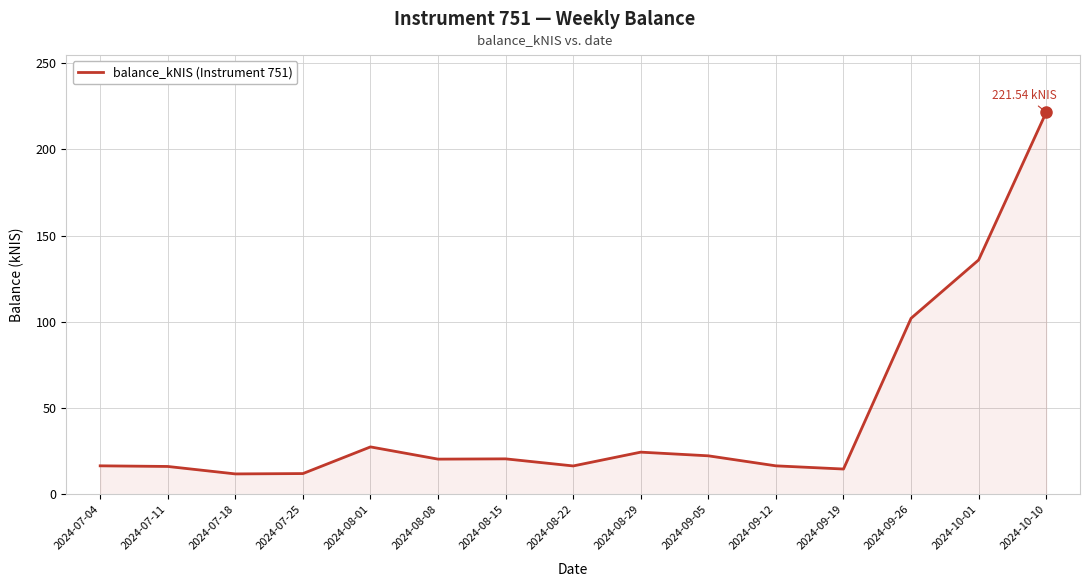

What is the ratio of the value at 2024-10-01 to the value at 2024-08-08?

6.6